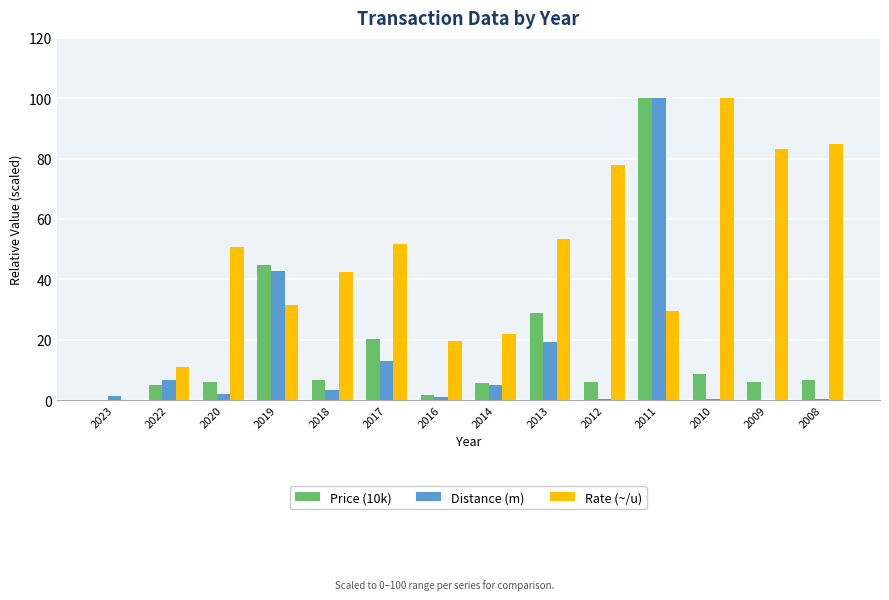

How many series are shown in this chart?

3